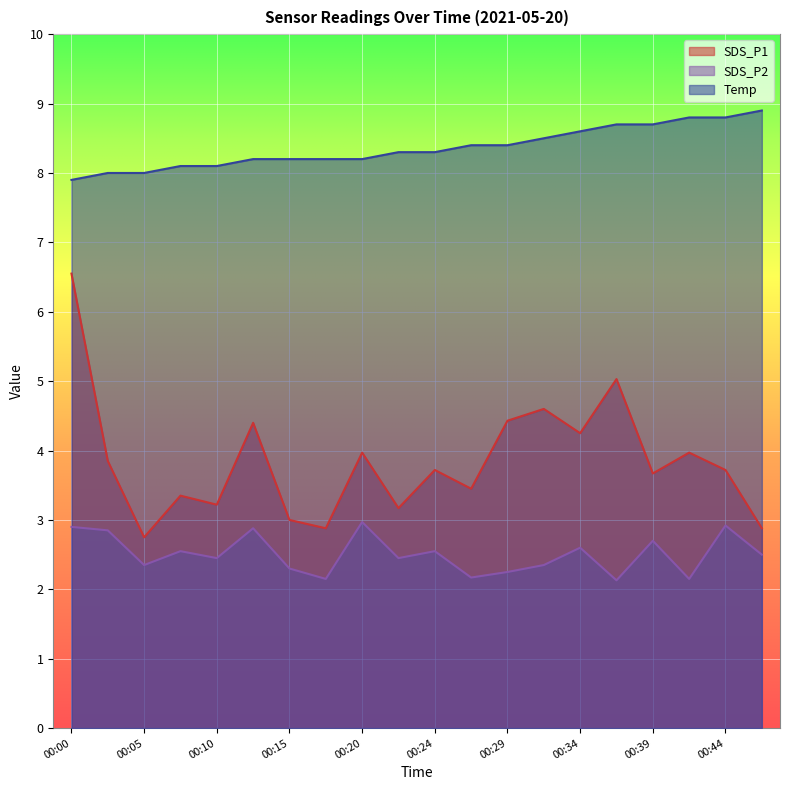

True or false: SDS_P1 and Temp cross at least once.

False